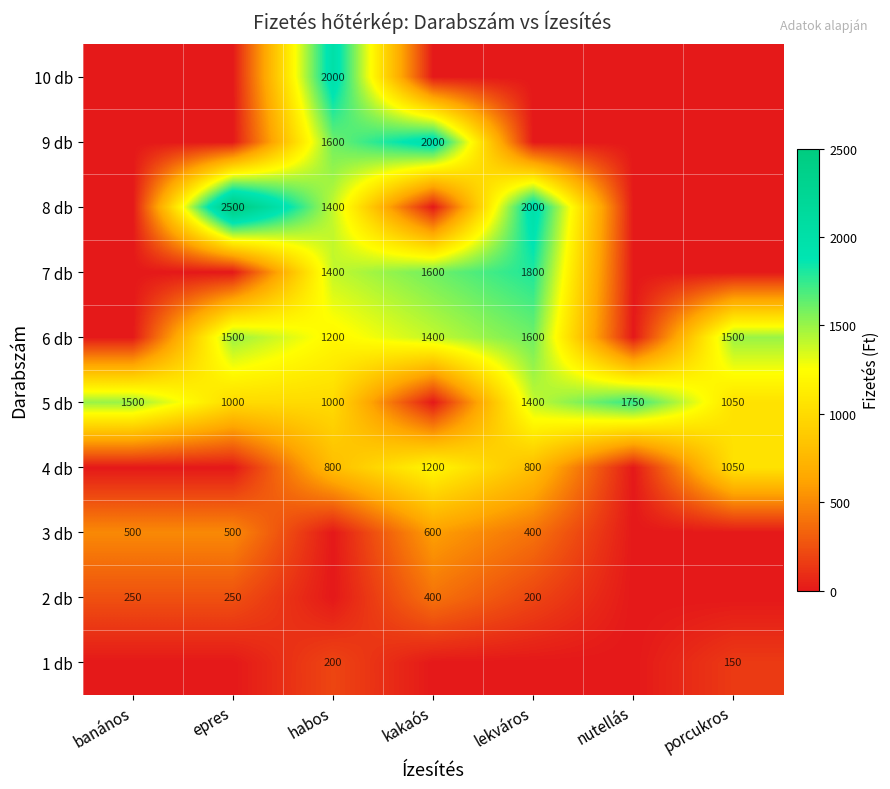

What is the spread (max minus min) of values at banános?

1500